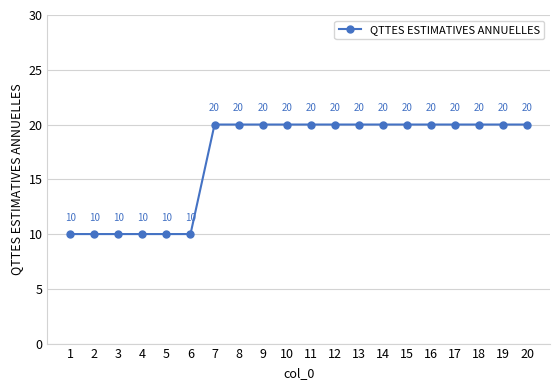

Count the values in the range 10 to 20.

20